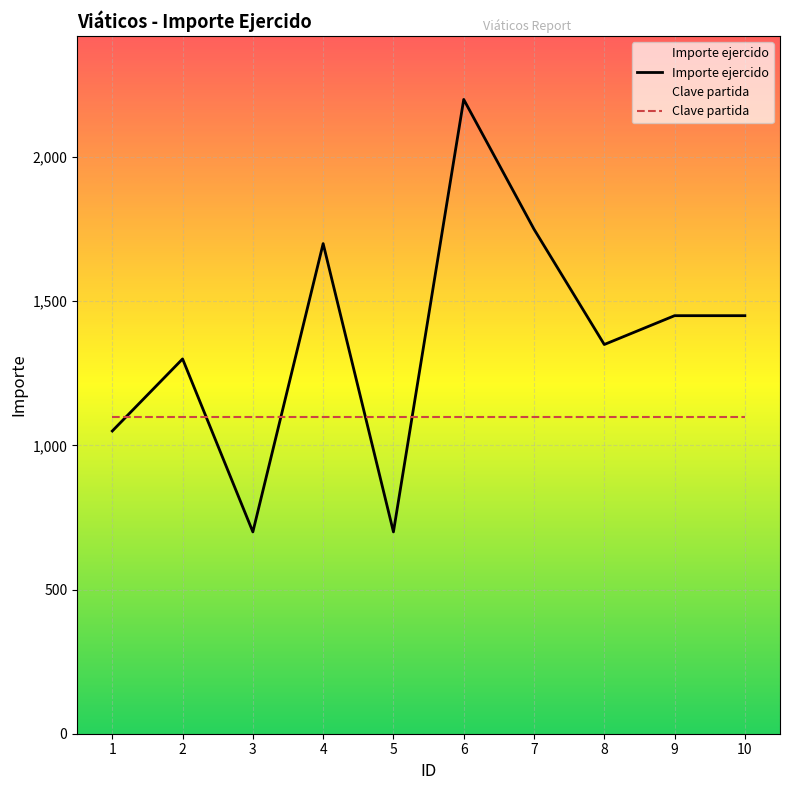

List the labels in order of value, smallest first.

3, 5, 1, 2, 8, 9, 10, 4, 7, 6